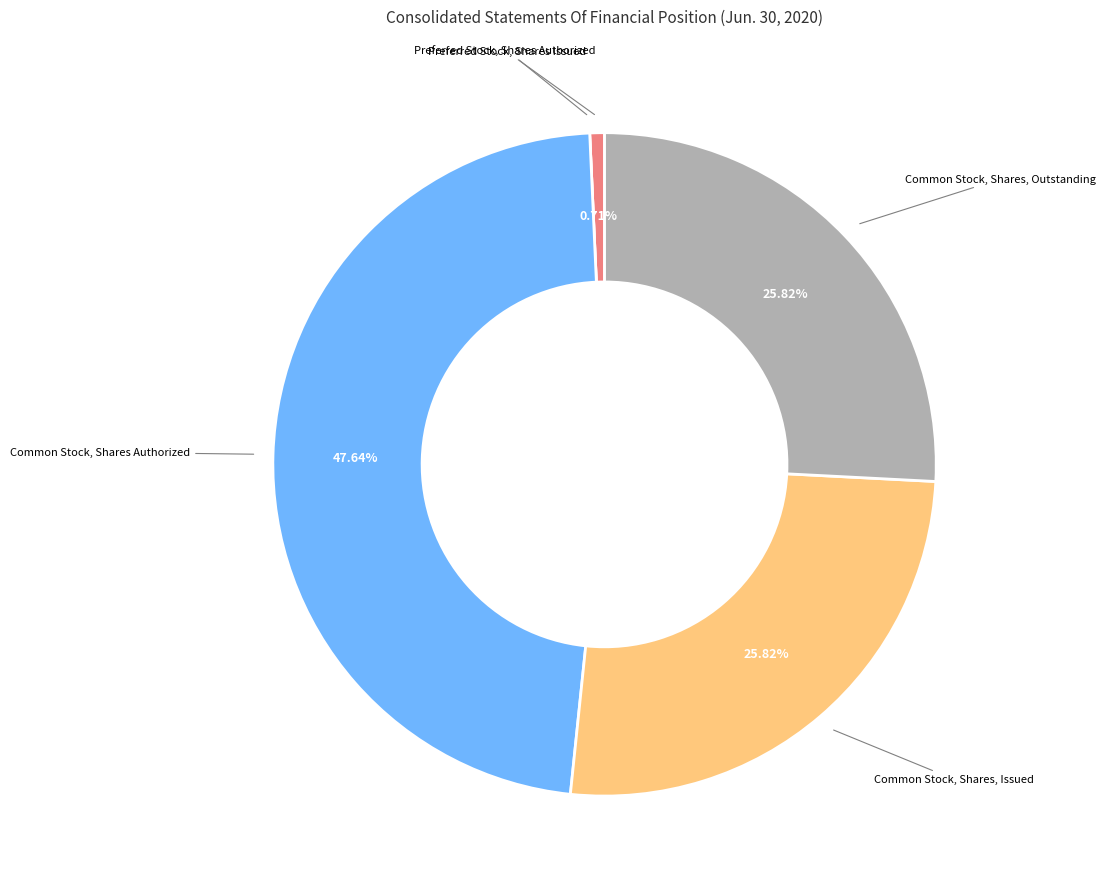

Is there a majority slice in this chart?

No